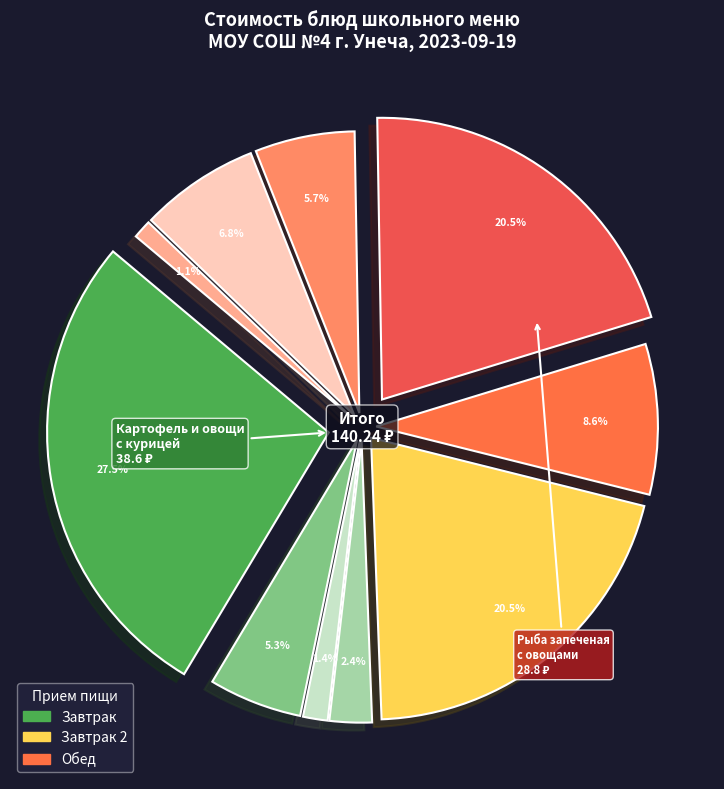

Is Суп гороховый с курицей the majority of the pie?

No